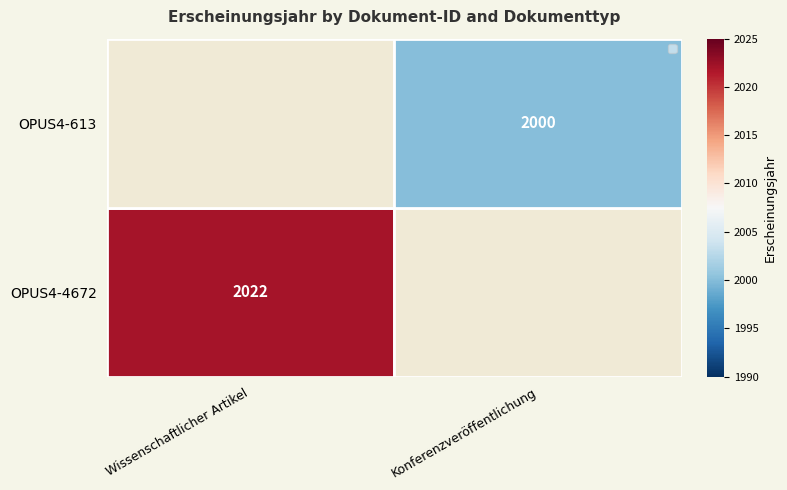

At which label does OPUS4-4672 reach its peak?

Wissenschaftlicher Artikel